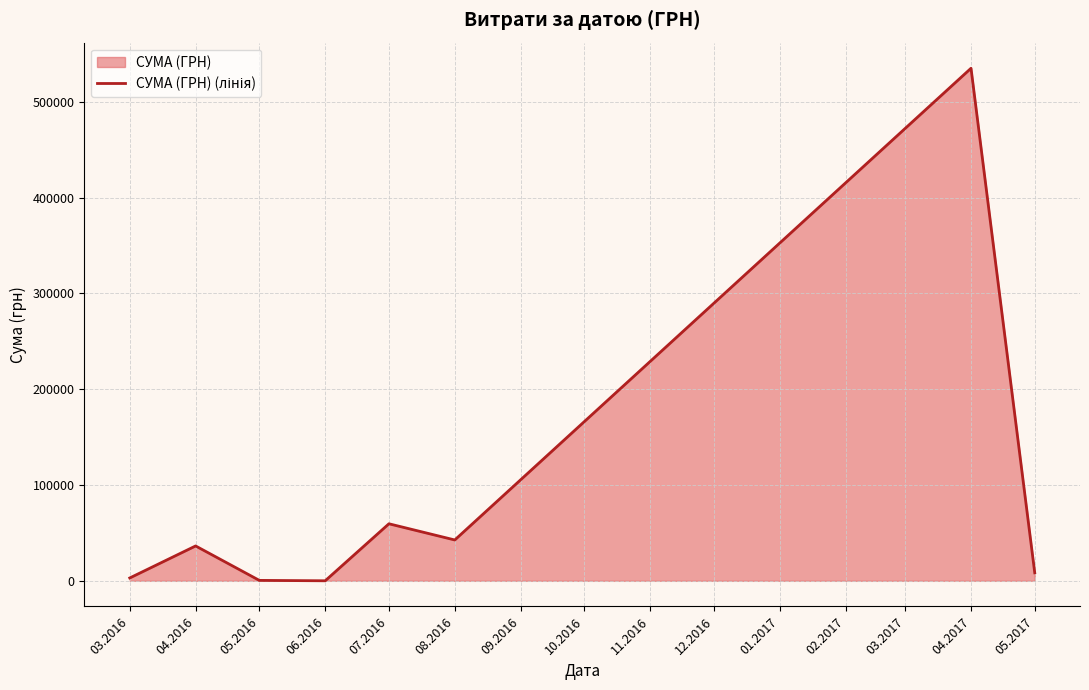

What is the change in value from 05.2016 to 06.2016?

-414.9